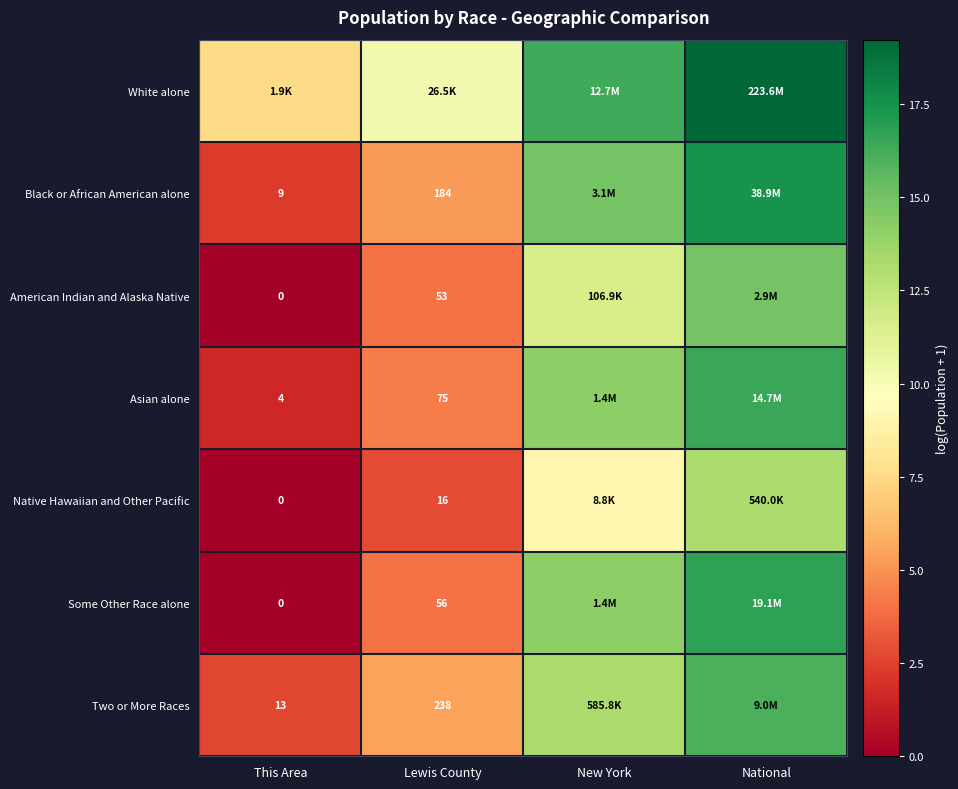

Is the value of Native Hawaiian and Other Pacific at Lewis County greater than the value of Two or More Races at Lewis County?

No